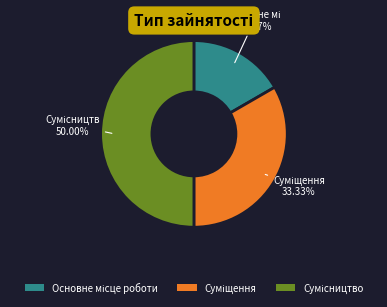

How many slices are in this pie chart?

3